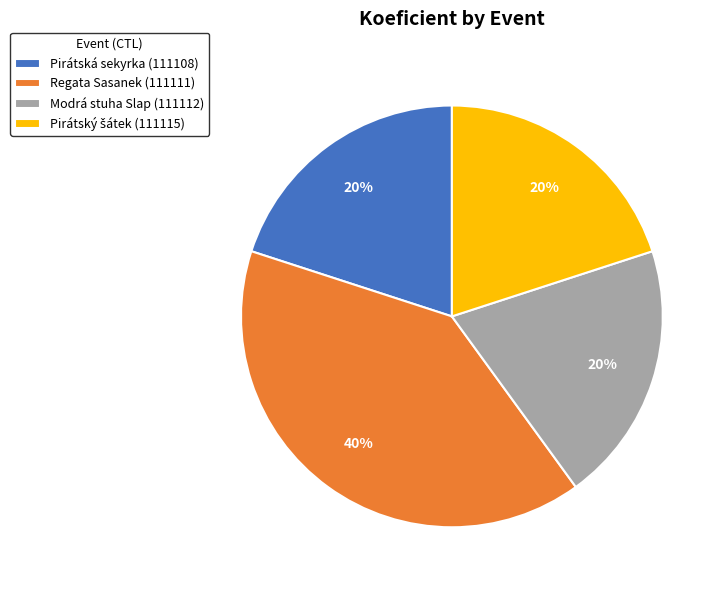

To the nearest percent, what percentage of the pie is Modrá stuha Slap (111112)?

20%